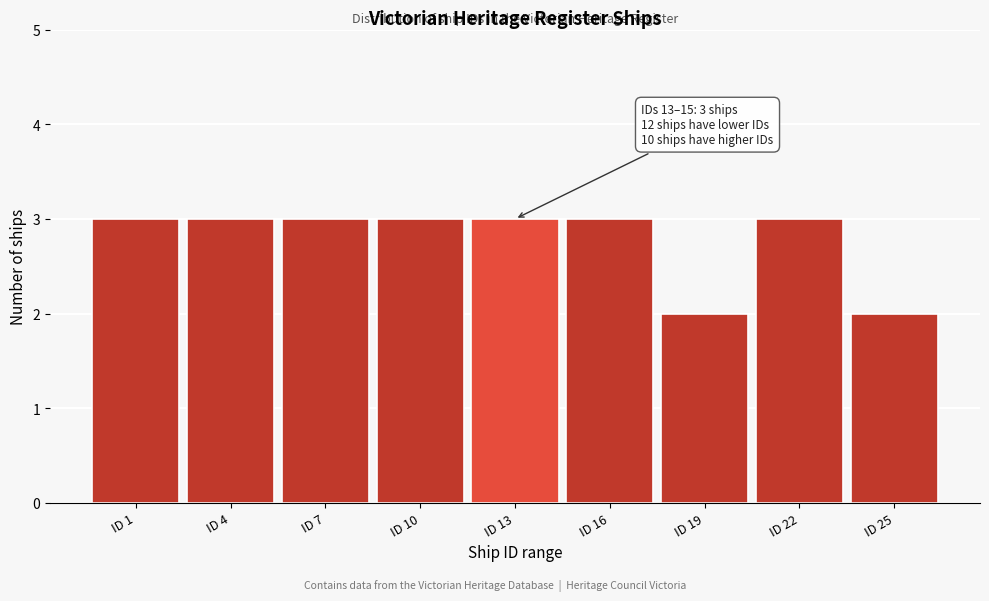

Reading left to right, extract all data points from this chart.

3	3	3	3	3	3	2	3	2